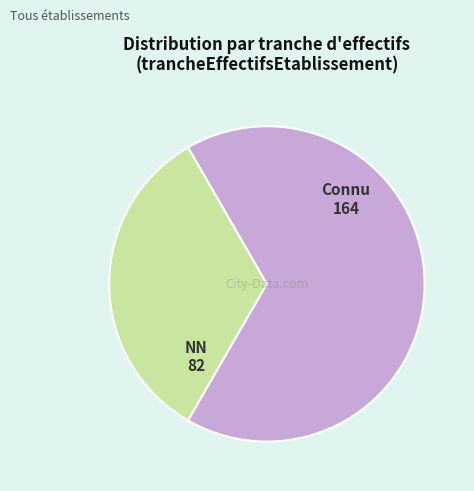

How many slices are in this pie chart?

2